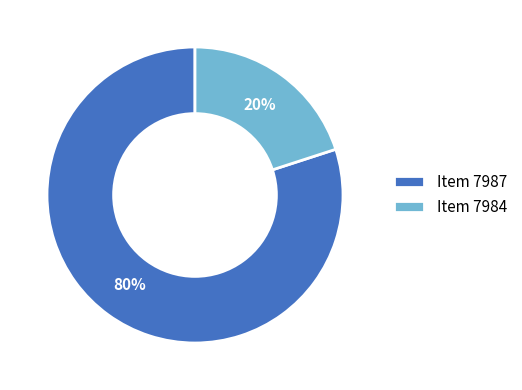

Rank the categories by value from lowest to highest.

Item 7984, Item 7987